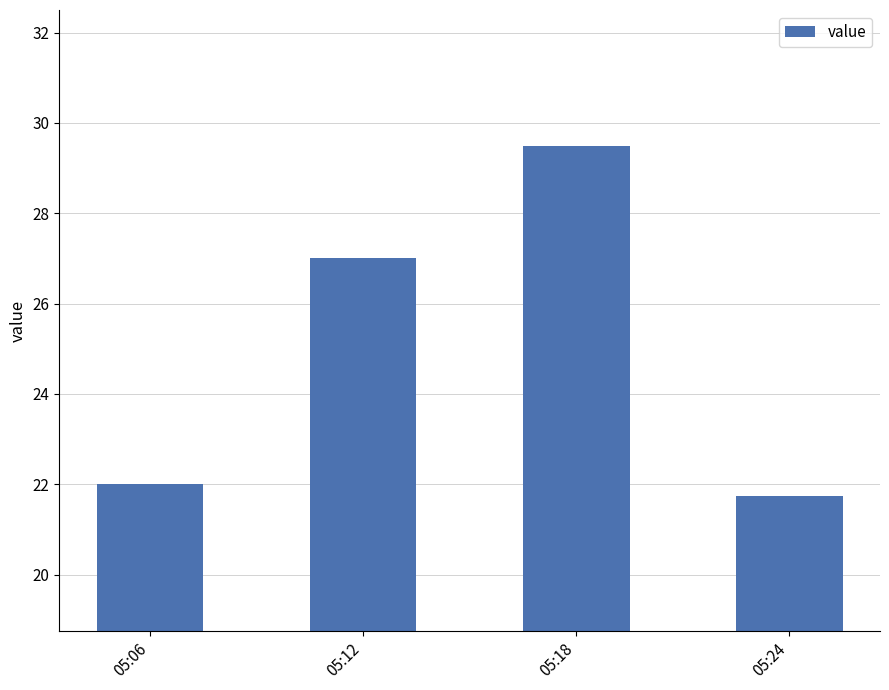

Rank the categories by value from highest to lowest.

05:18, 05:12, 05:06, 05:24